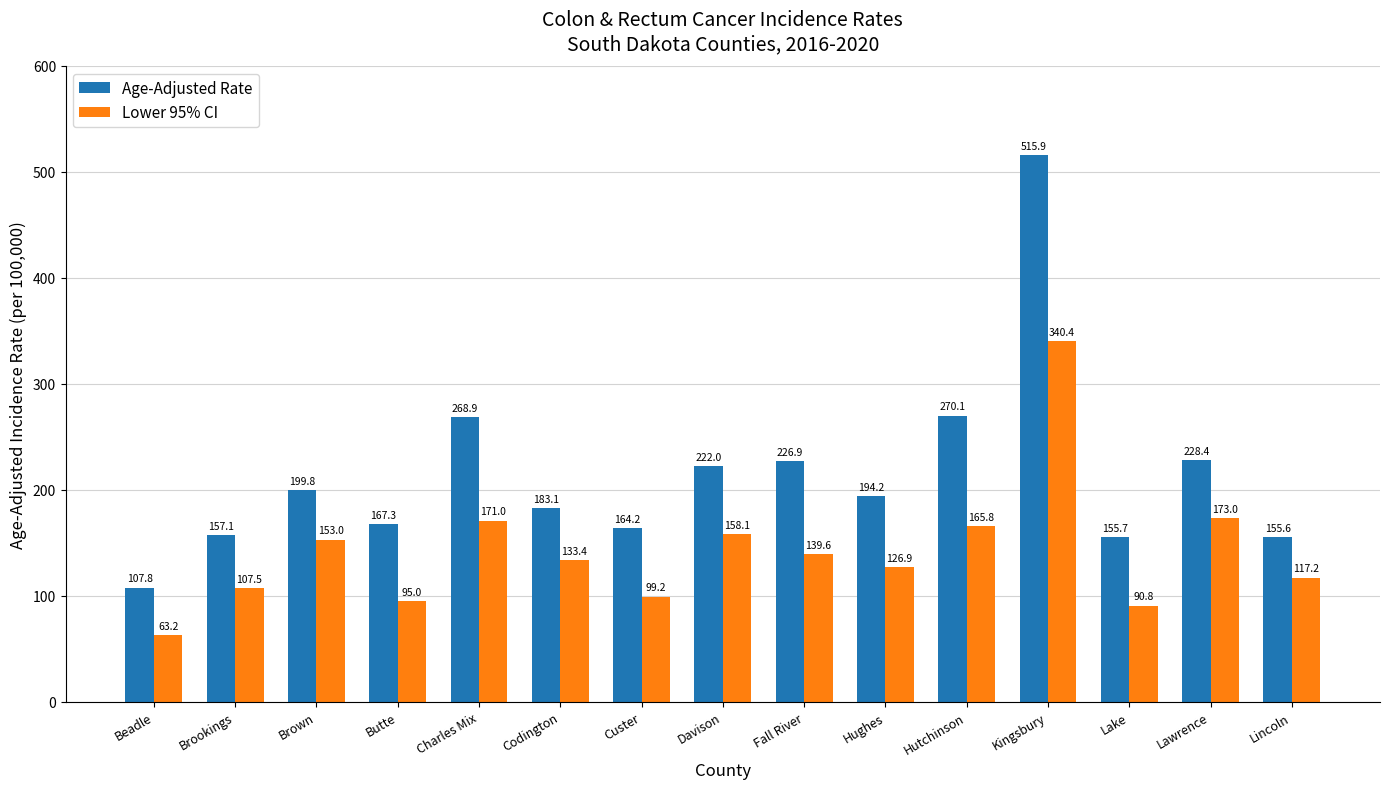

What is the label of the 14th bar from the left?

Lawrence